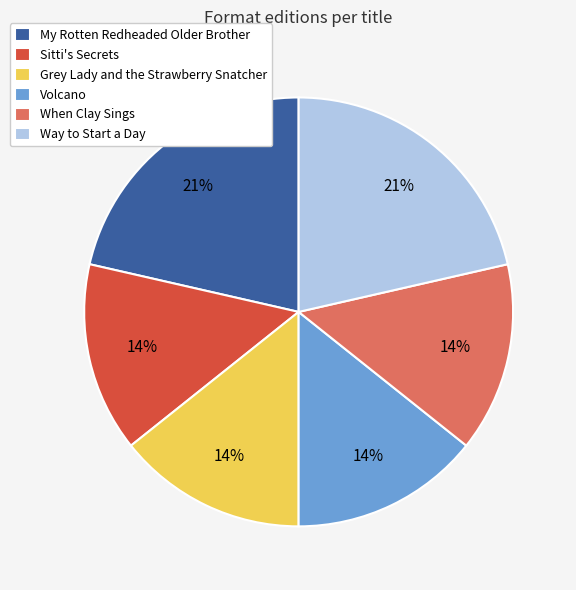

Combined, do Volcano and My Rotten Redheaded Older Brother account for over 50%?

No